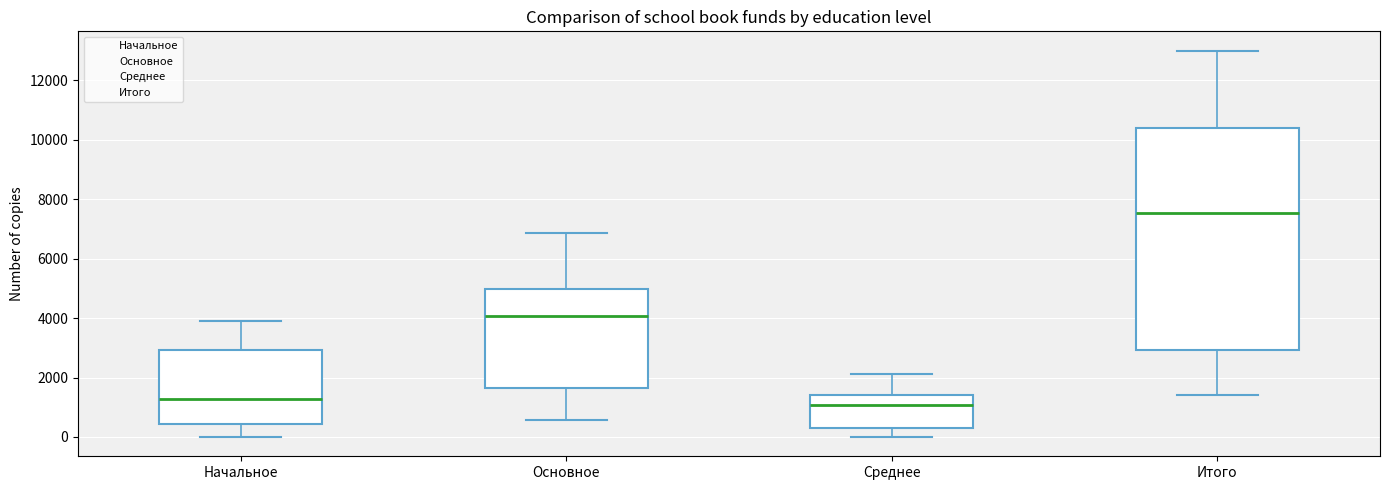

Reading left to right, read every box against the y-axis: the position of its median line, the range the box covers, and the ends of its whiskers. The values are not printed on the chart, so give them approximately, as read against the axis.

Начальное: median 1200, box 400 to 3000, whiskers 0 to 3800
Основное: median 4000, box 1600 to 5000, whiskers 600 to 6800
Среднее: median 1000, box 400 to 1400, whiskers 0 to 2200
Итого: median 7600, box 3000 to 10400, whiskers 1400 to 13000